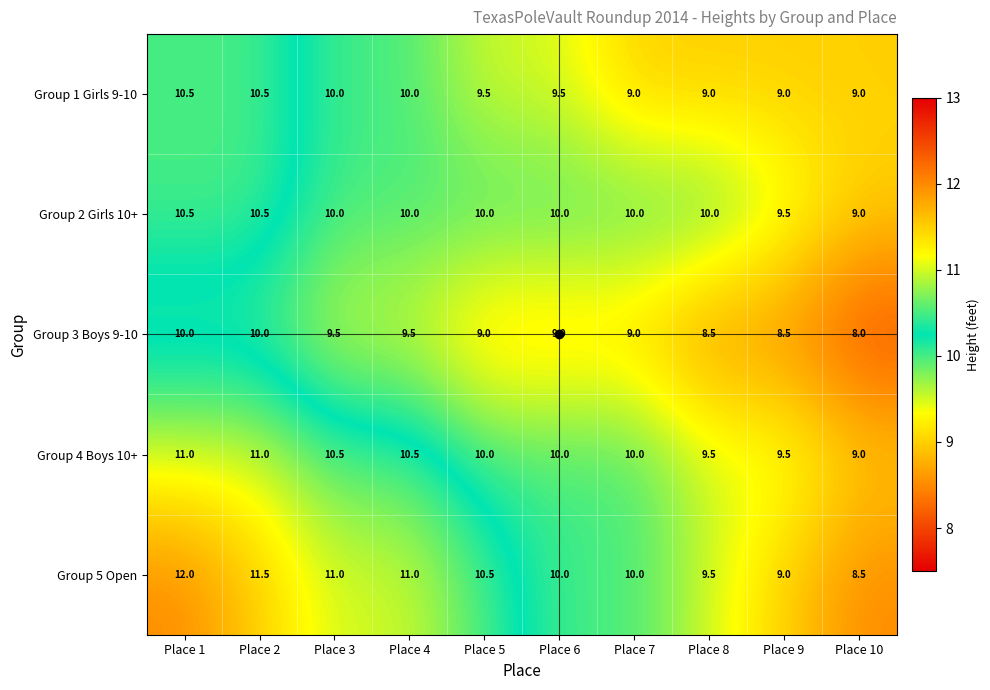

What is the total value across all series at Place 3?

51.0